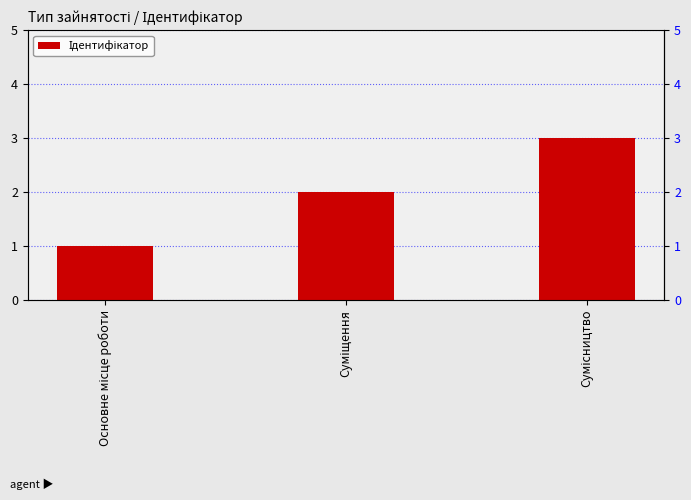

What is the approximate value at Сумісництво?

3